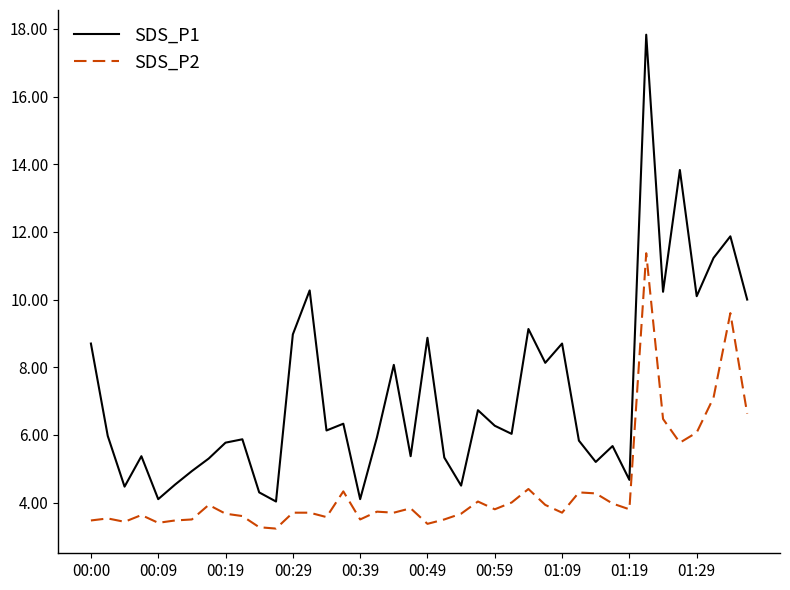

Does the chart have visible grid lines?

No